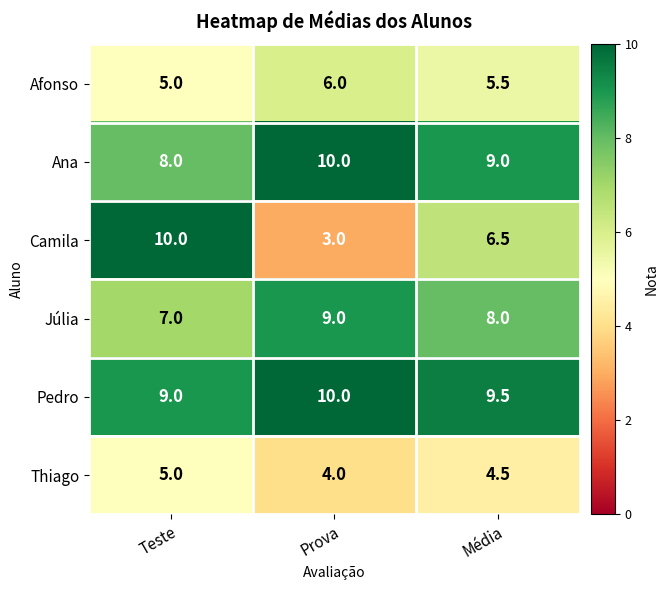

What is the difference between the maximum and minimum values in the Camila series?

7.0